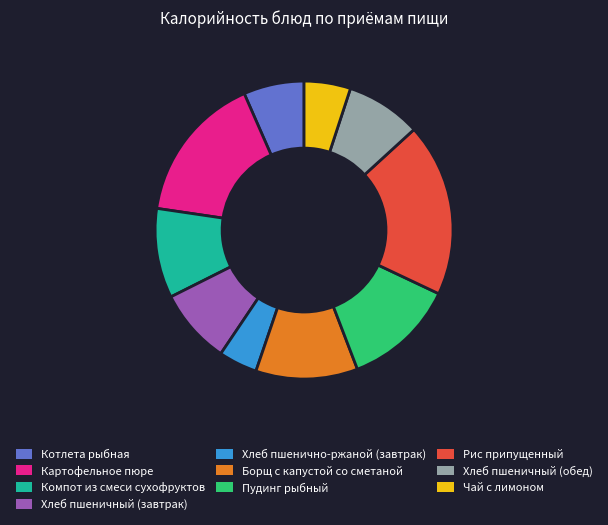

Which slice is the largest?

Рис припущенный